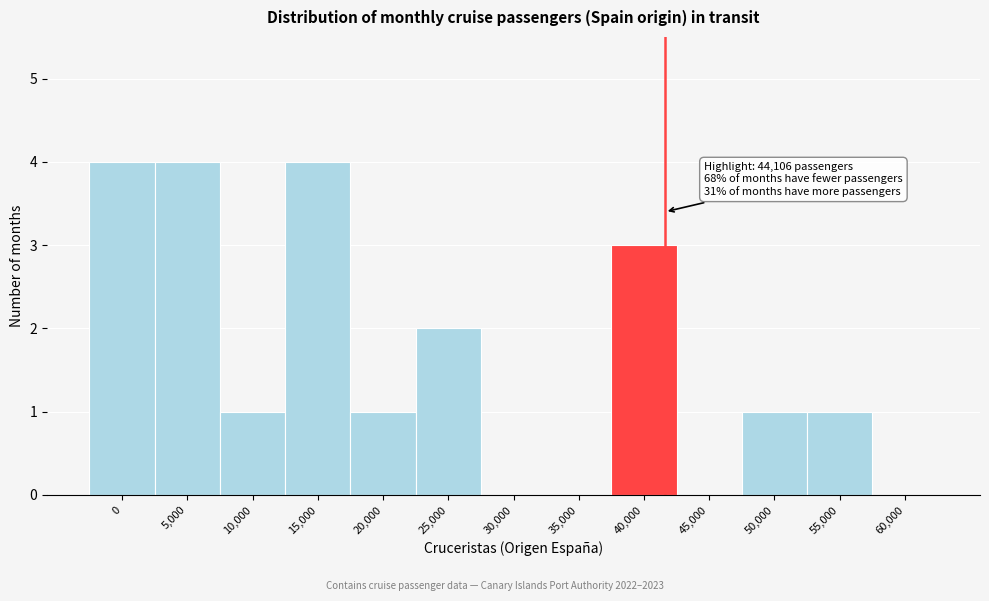

Reading left to right, list all the values displayed in this chart.

0=4	5,000=4	10,000=1	15,000=4	20,000=1	25,000=2	30,000=0	35,000=0	40,000=3	45,000=0	50,000=1	55,000=1	60,000=0